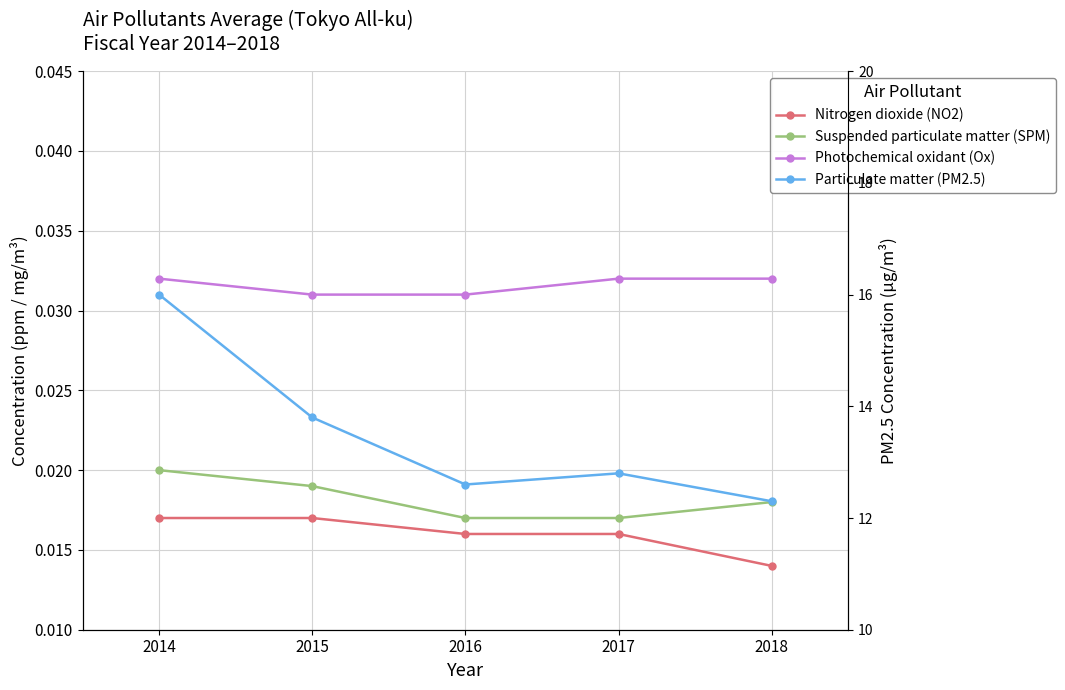

Reading right to left, what are all the values shown in this chart?

Nitrogen dioxide (NO2): 0.0	0.0	0.0	0.0	0.0
Suspended particulate matter (SPM): 0.0	0.0	0.0	0.0	0.0
Photochemical oxidant (Ox): 0.0	0.0	0.0	0.0	0.0
Particulate matter (PM2.5): 12.3	12.8	12.6	13.8	16.0